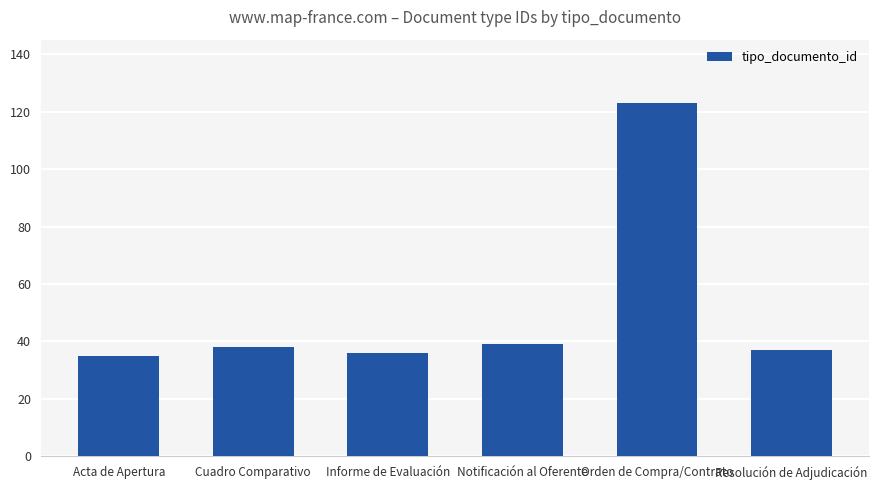

What position from the left is Acta de Apertura?

1